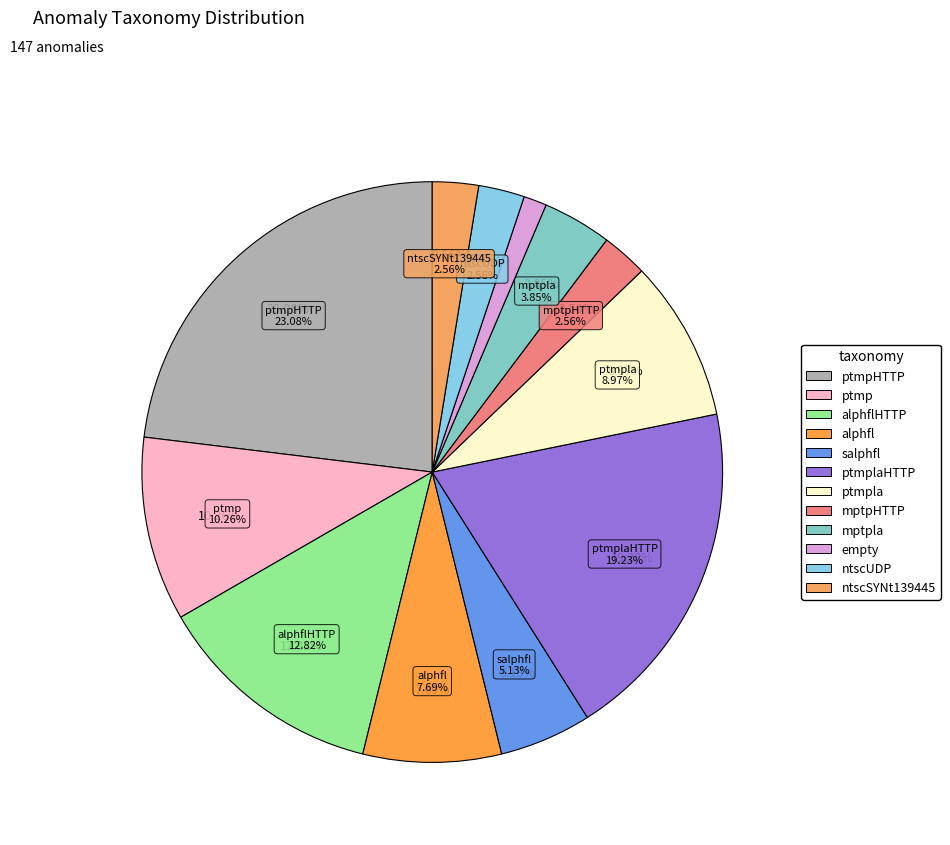

Combined, what portion of the pie is alphfl and salphfl?

12.8%